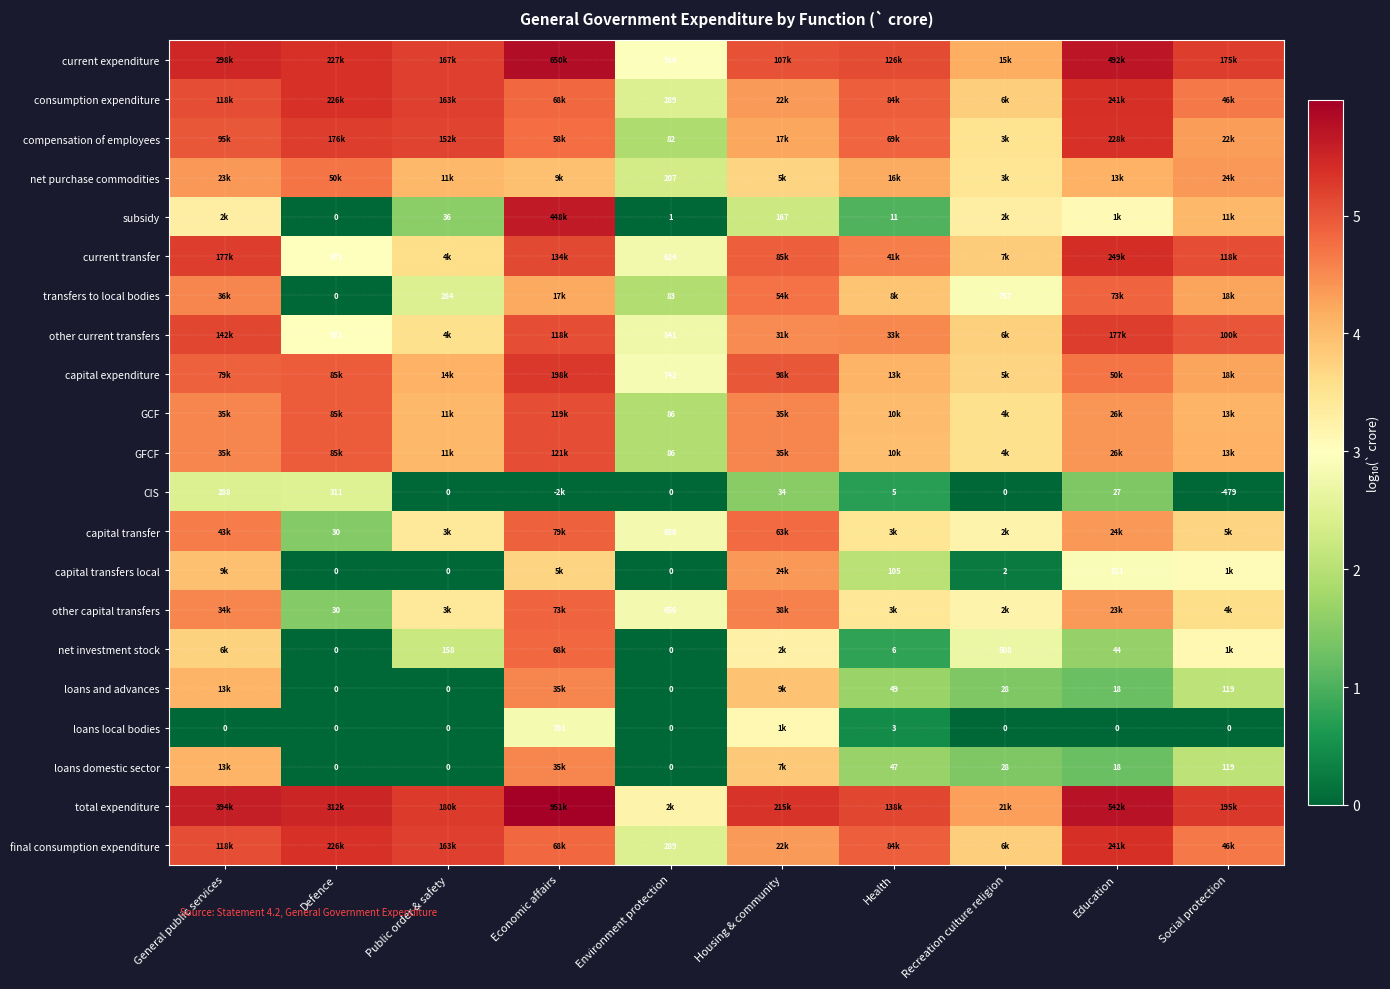

The value of CIS at General public services is 2.5. True or false?

True